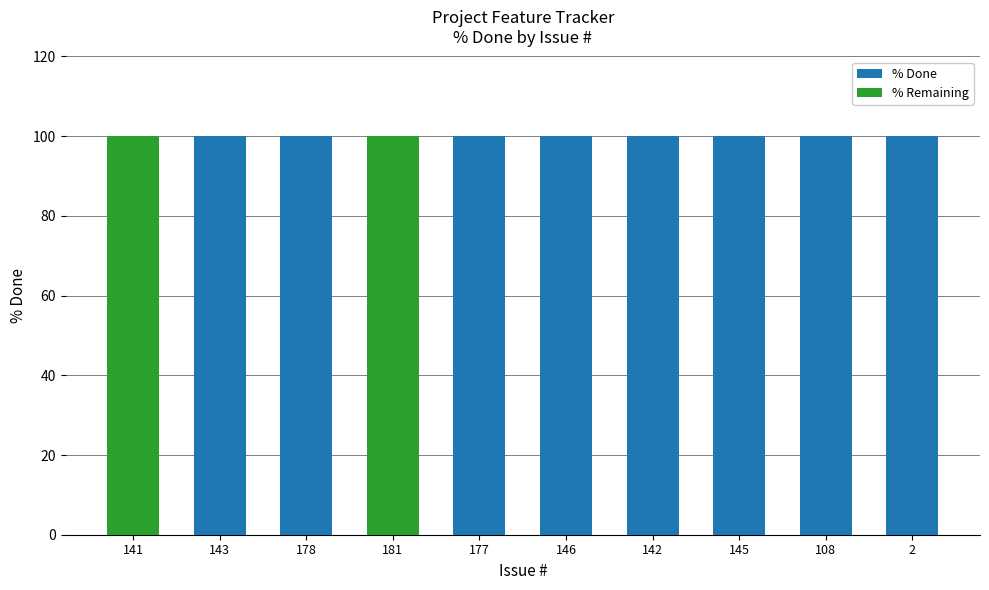

Does the chart contain stacked bars?

Yes